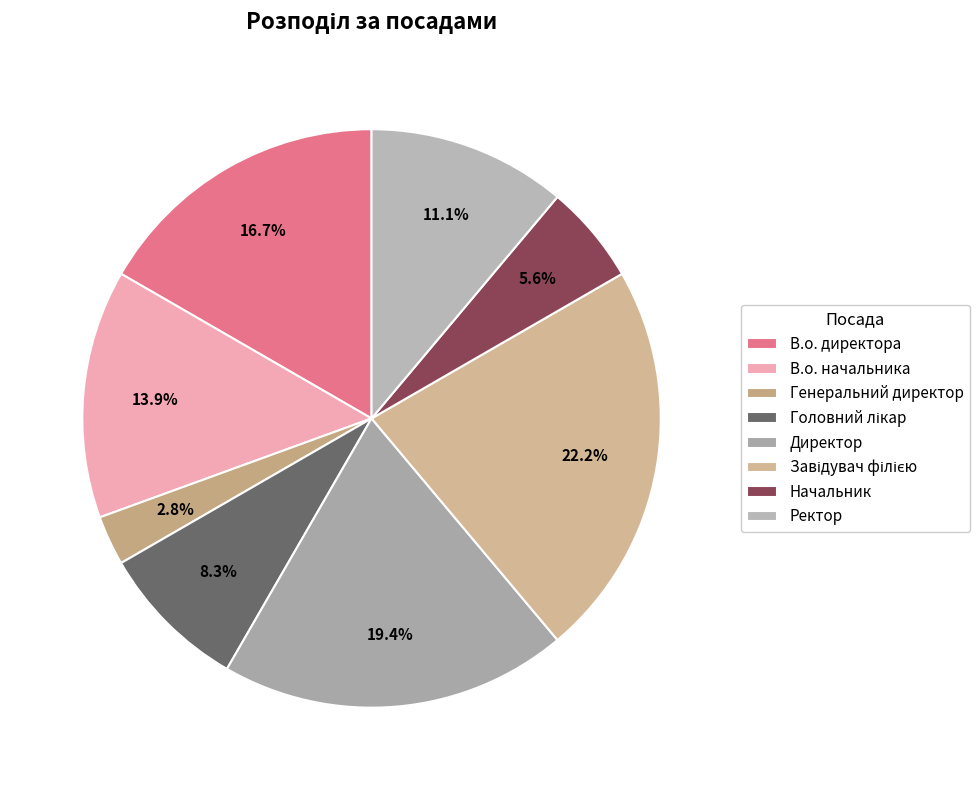

True or false: В.о. начальника accounts for 14% of the total.

True